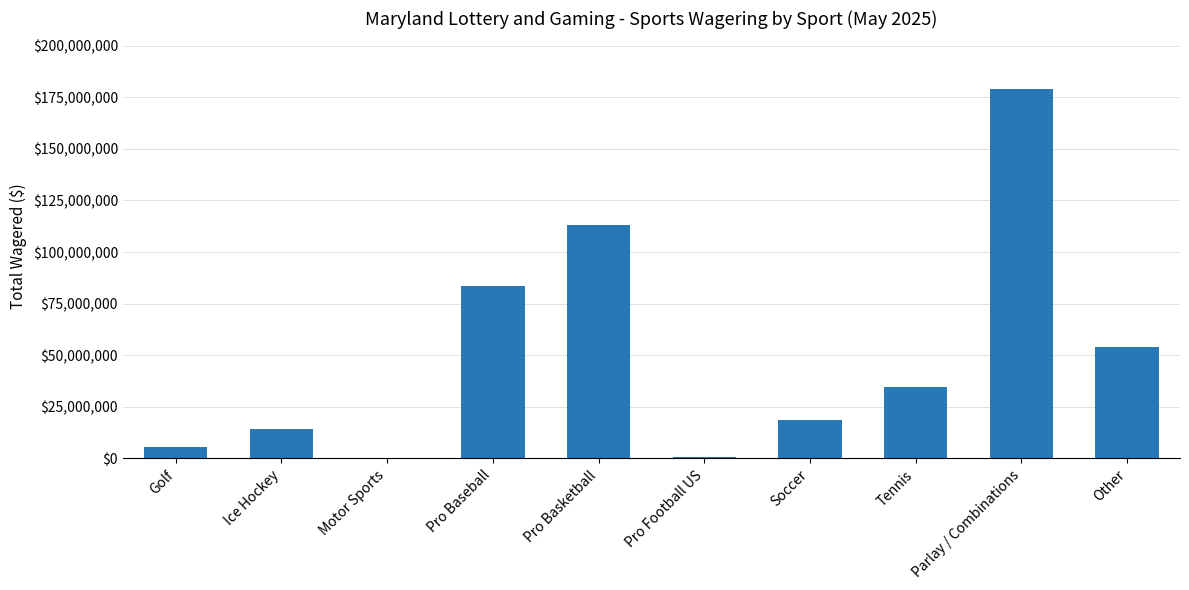

What is the ratio of the value at Tennis to the value at Ice Hockey?

2.5